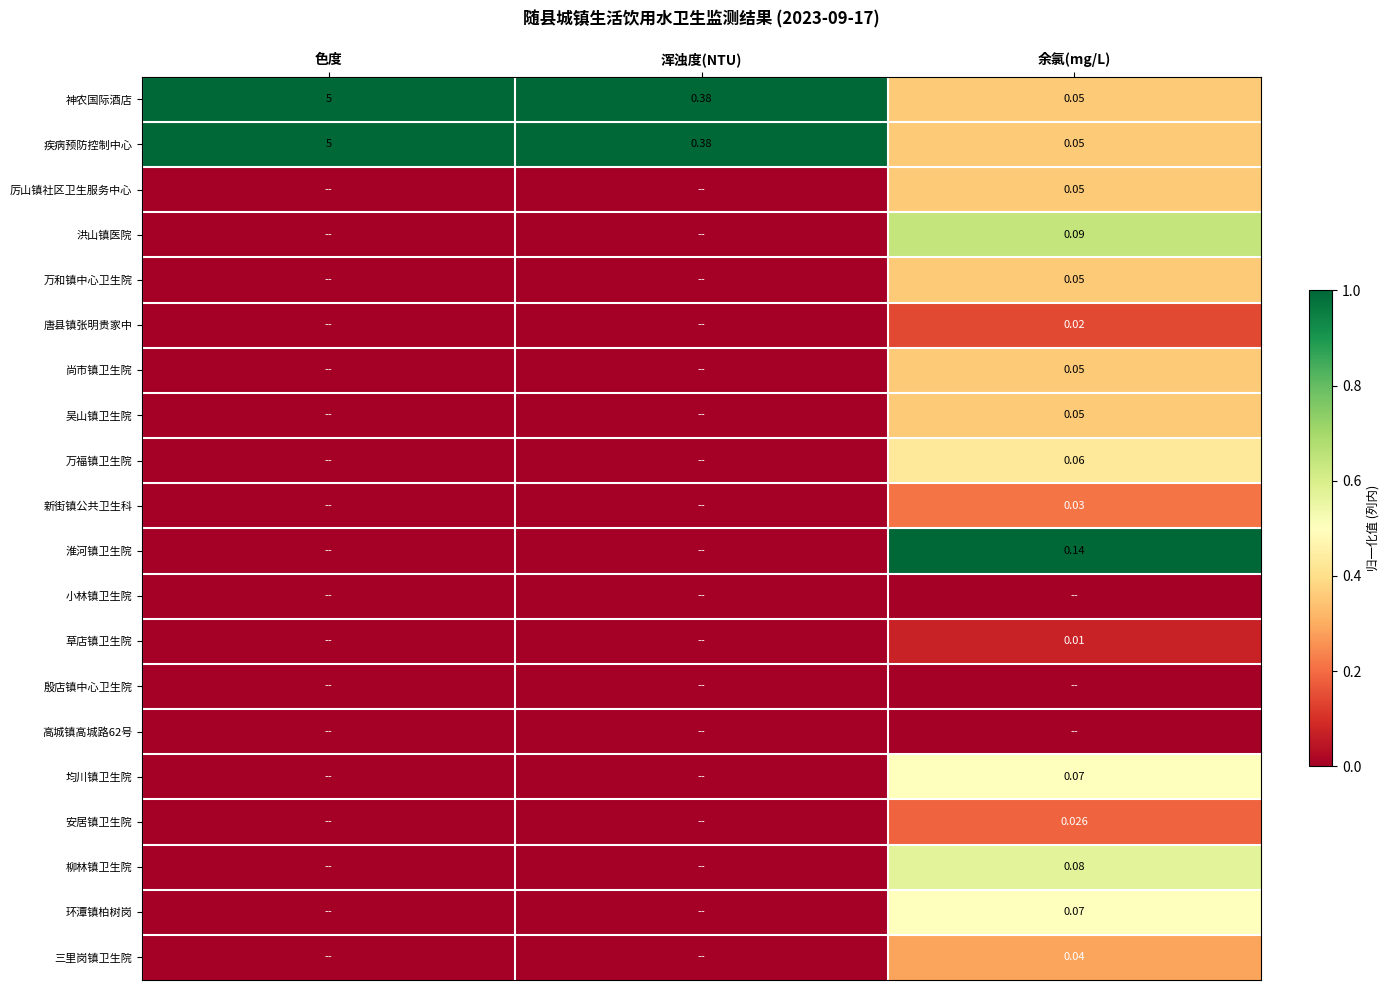

Is it true that 厉山镇社区卫生服务中心 equals -0.2 at 色度?

False